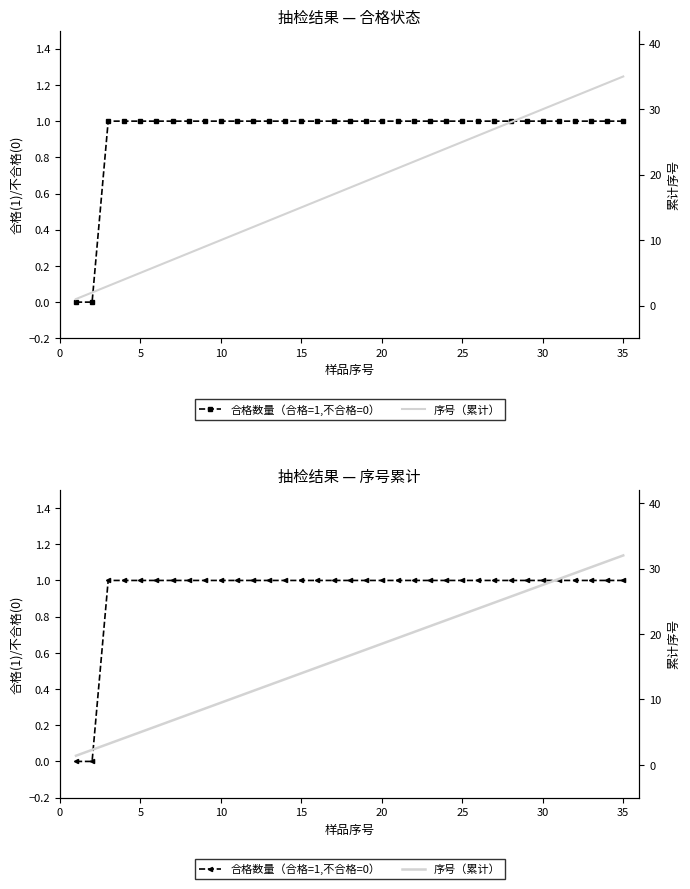

List the series in order of their overall mean, lowest first.

合格数量（合格=1,不合格=0）, 序号（累计）